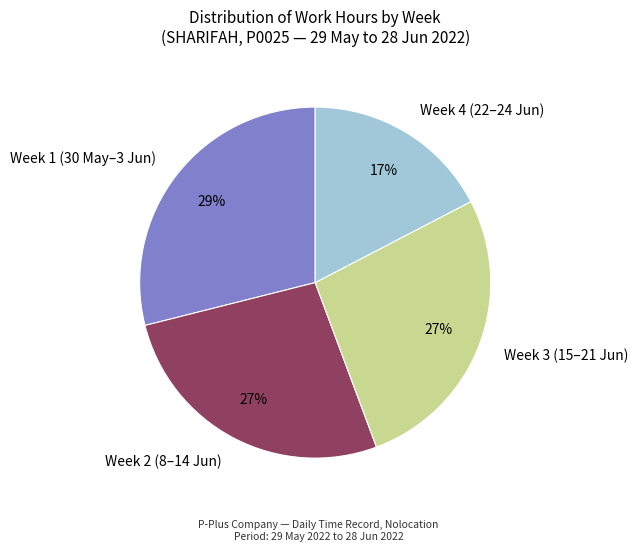

The Week 1 (30 May–3 Jun) slice represents 43% of the pie. True or false?

False